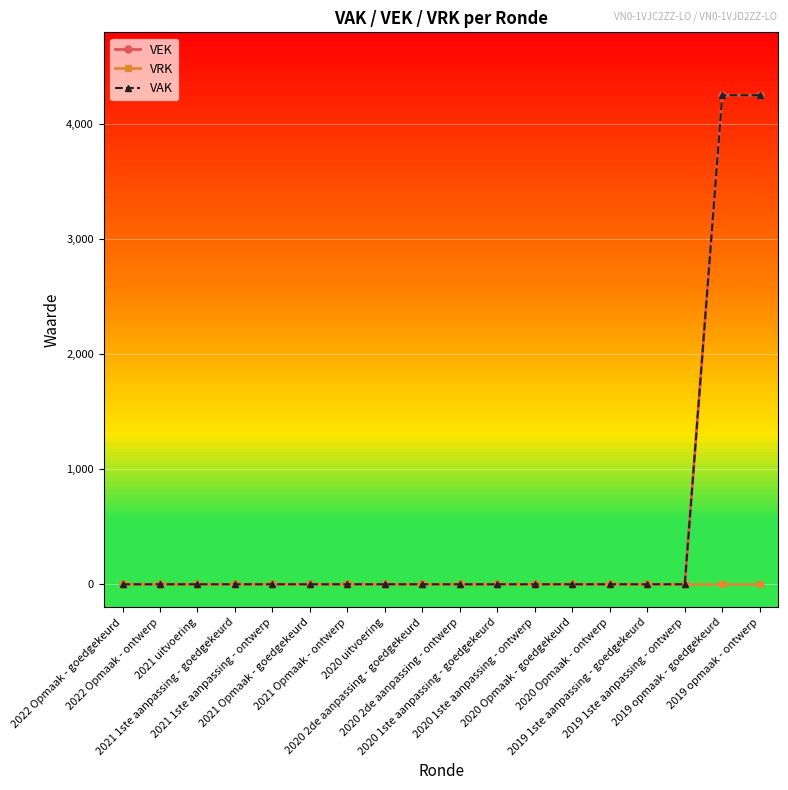

Is this an area chart (filled region under the line)?

No